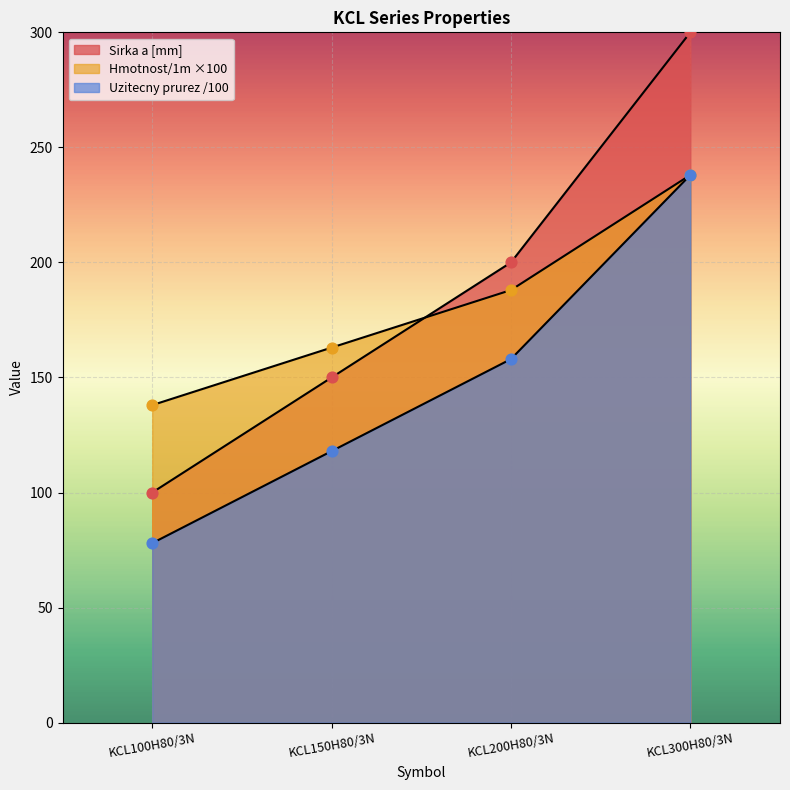

Which series reaches the maximum Y coordinate?

Sirka a [mm]